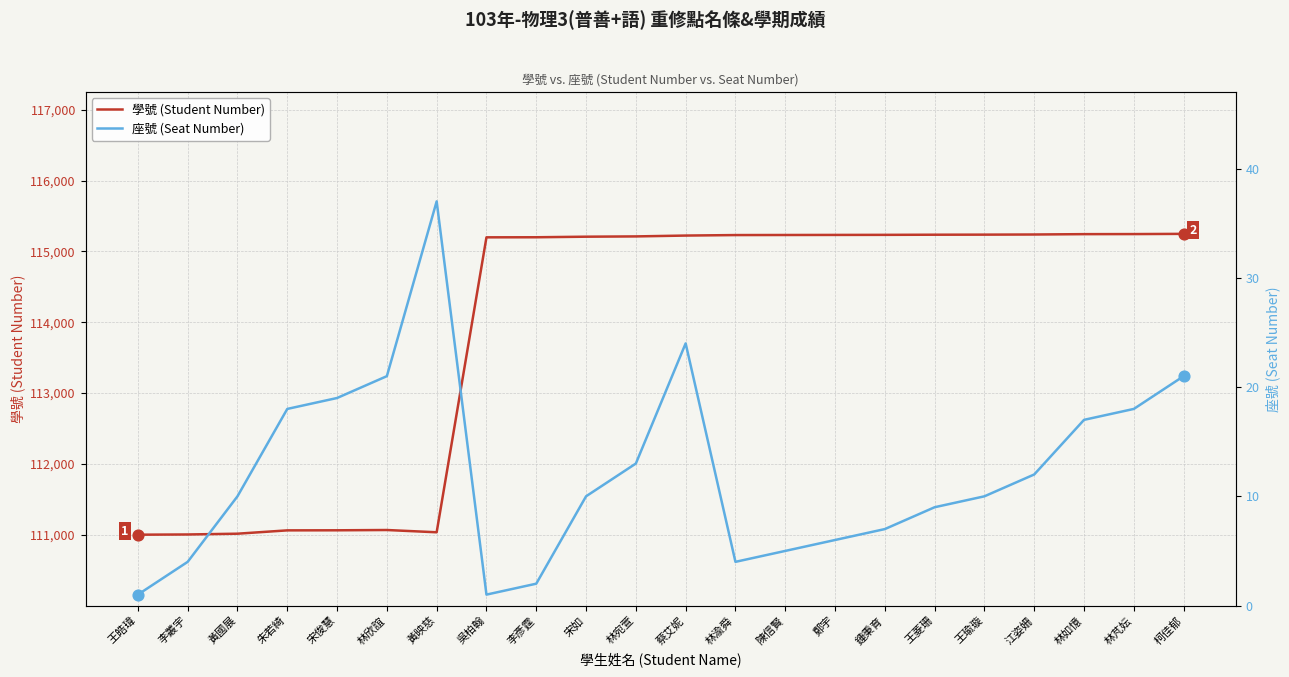

Which series has the largest total across all categories?

學號 (Student Number)